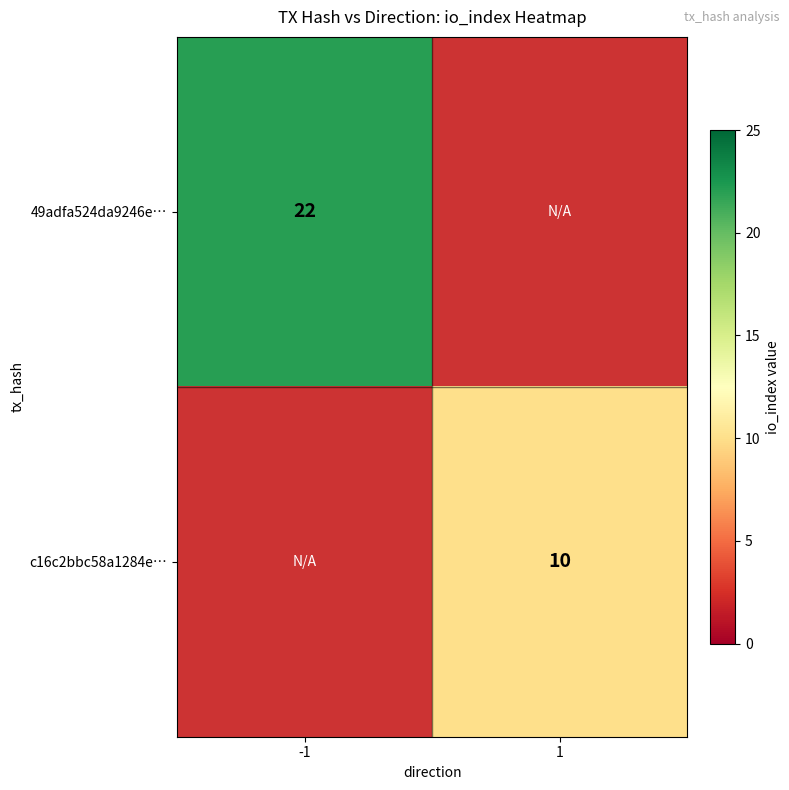

True or false: 49adfa524da9246e… has a value of 37 at -1.

False